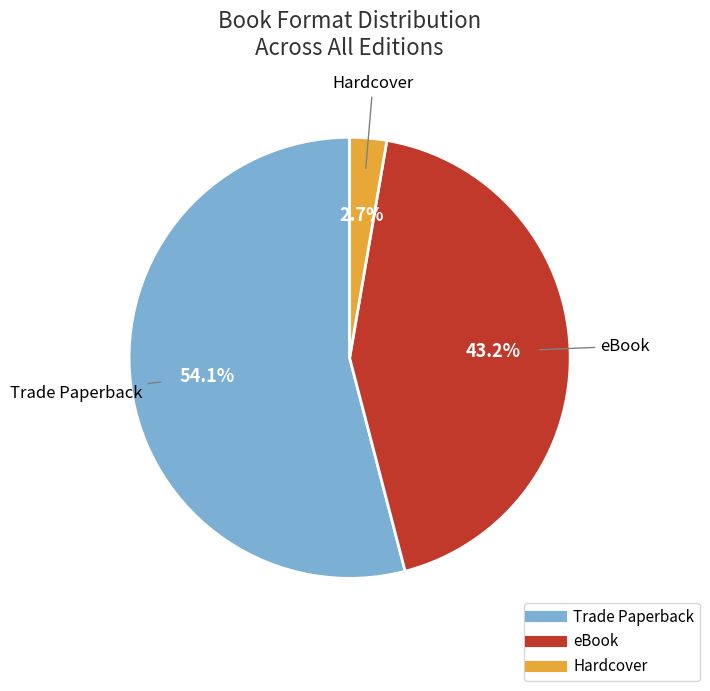

Is there a majority slice in this chart?

Yes